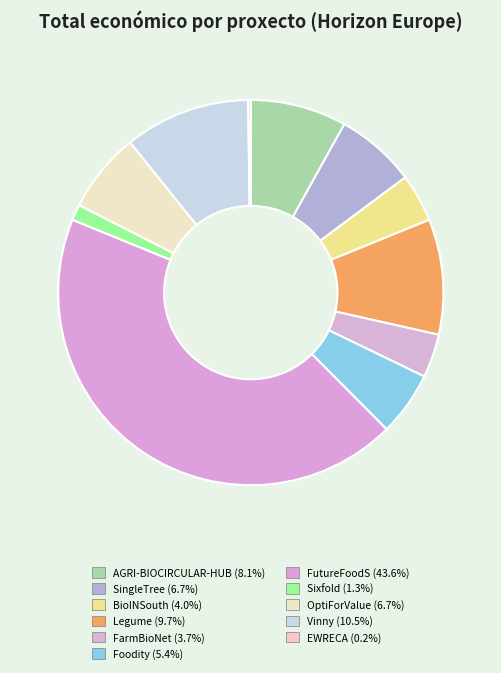

Is it true that Legume is 17% of the pie?

False